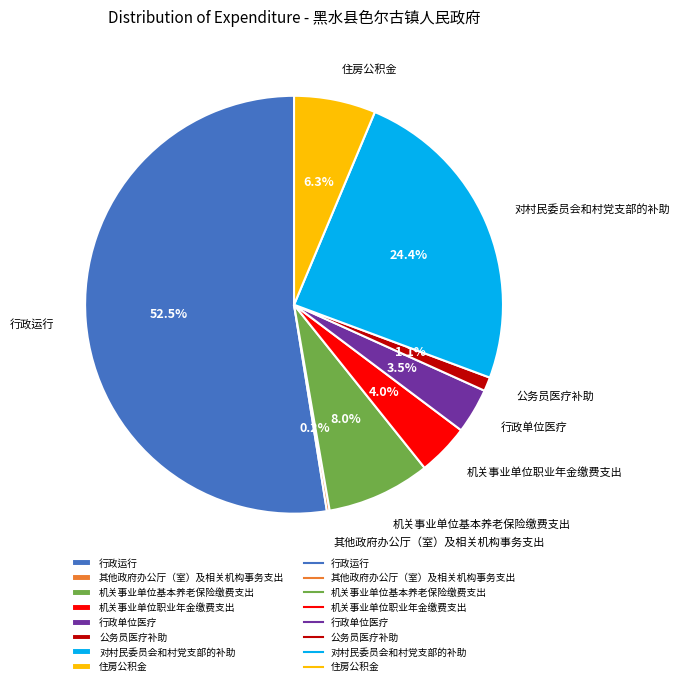

What is the total percentage of 行政单位医疗 and 公务员医疗补助?

4.6%